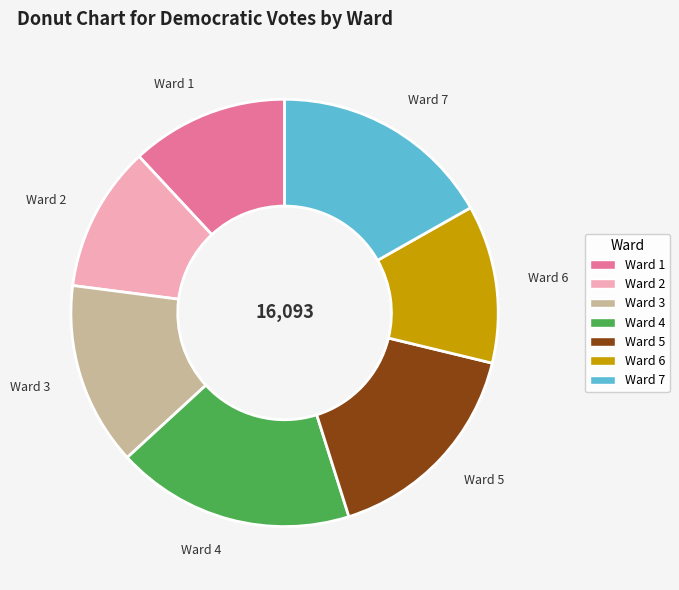

True or false: Ward 3 accounts for 14% of the total.

True